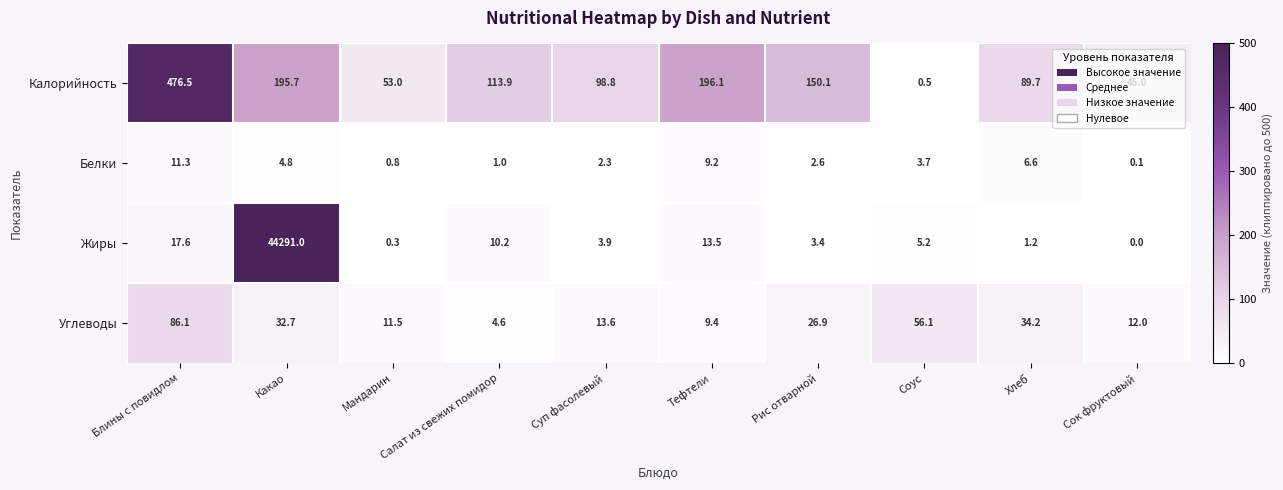

What is the sum of the Жиры values at Соус and Хлеб?

6.4